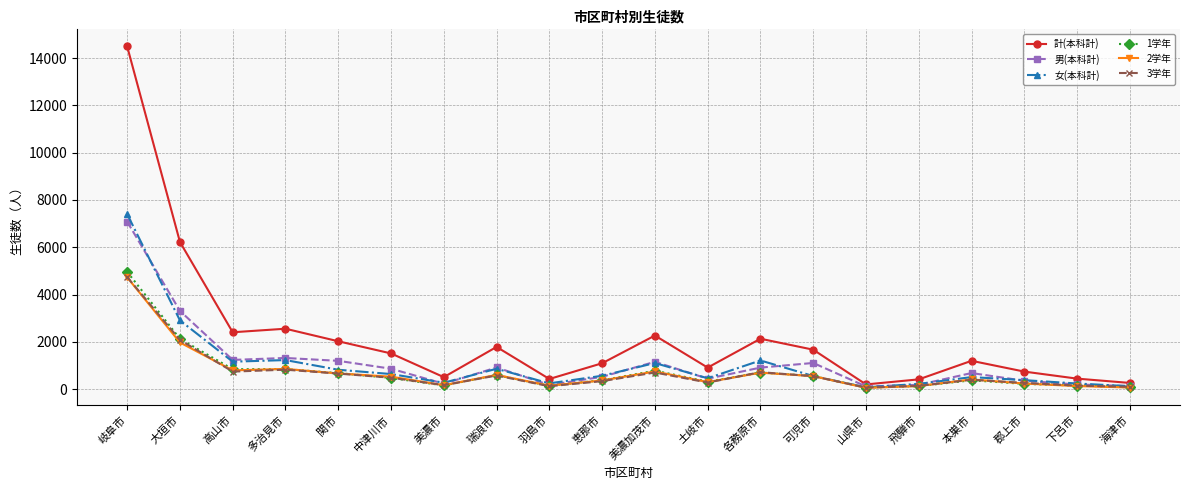

The 男(本科計) series shows 1162 at 美濃加茂市. True or false?

True